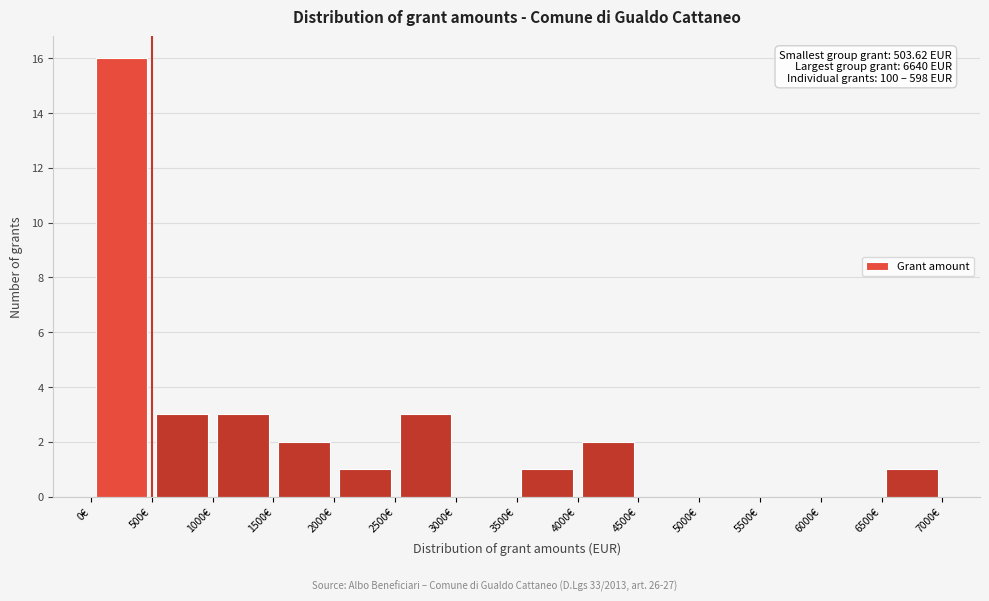

Which range on the x-axis has the tallest bar?

0 to 500